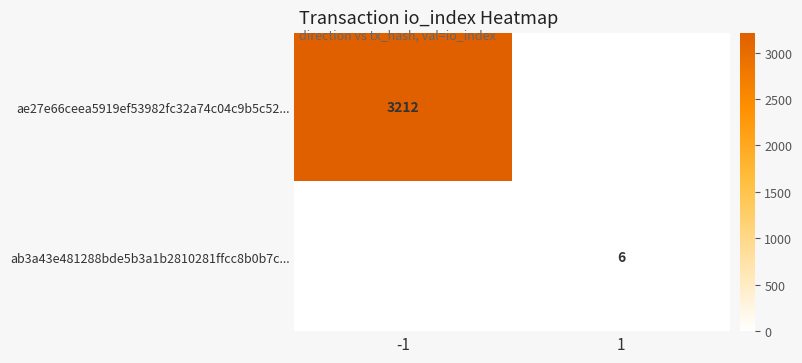

What is the spread (max minus min) of values at 1?

6